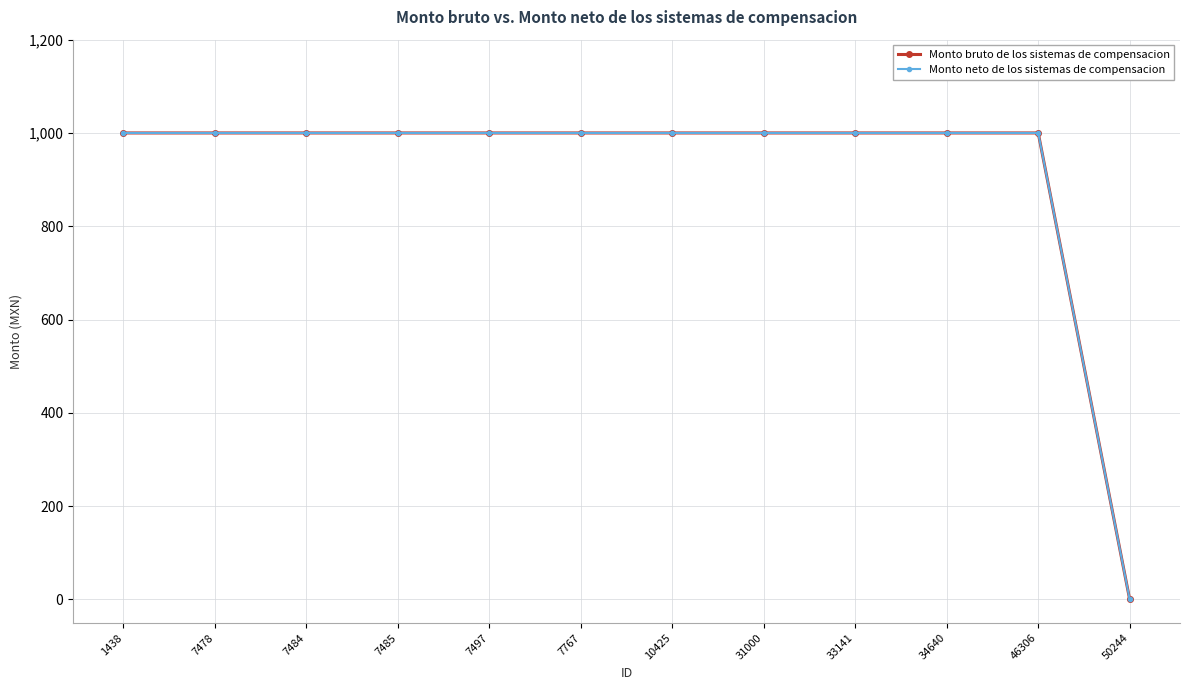

Does the chart have visible grid lines?

Yes